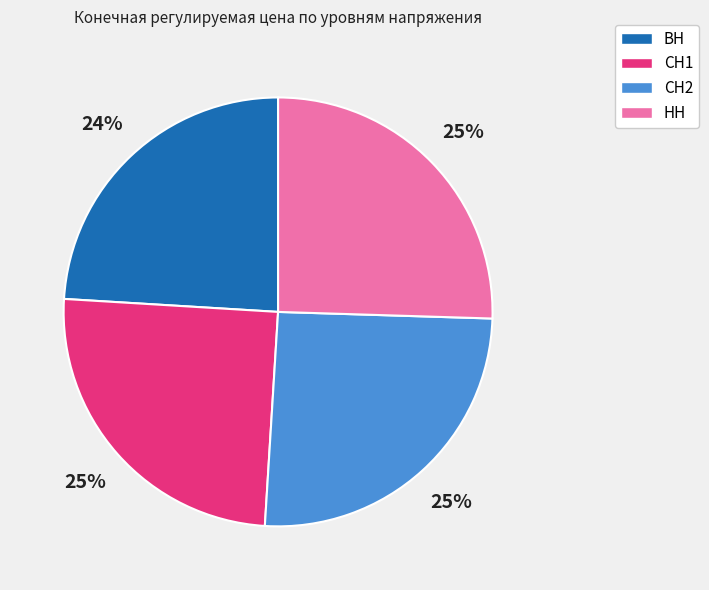

Between ВН and НН, which is larger?

НН